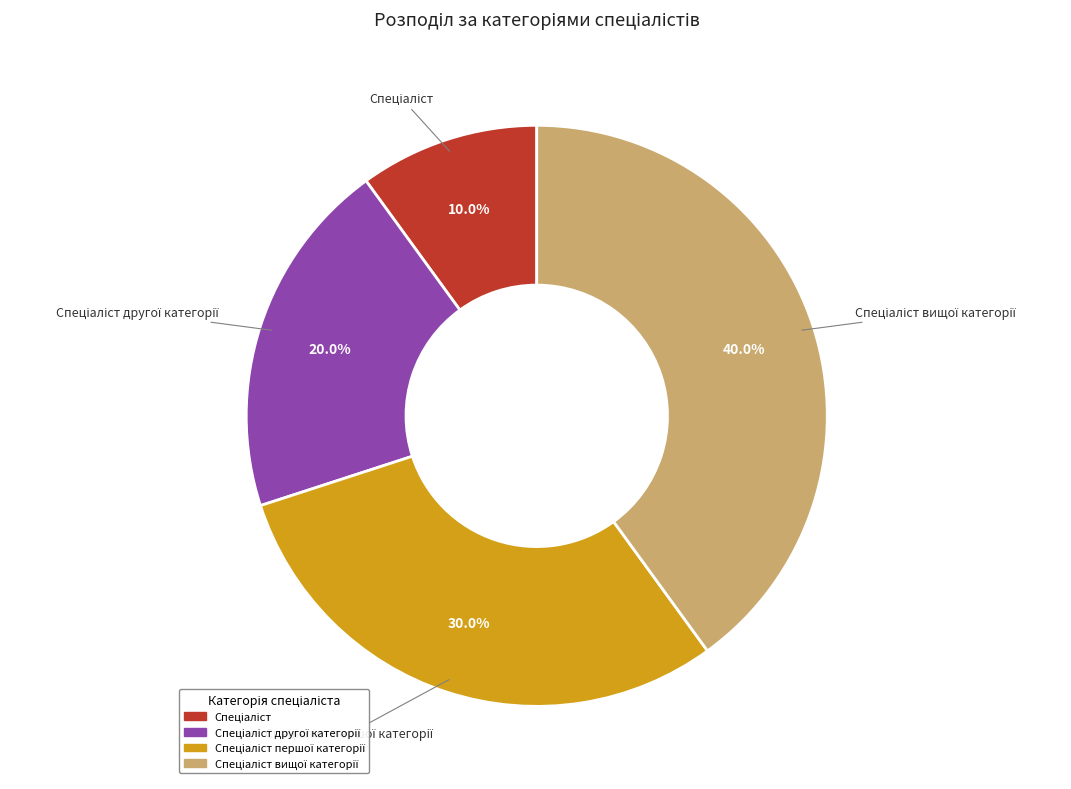

Is there a majority slice in this chart?

No